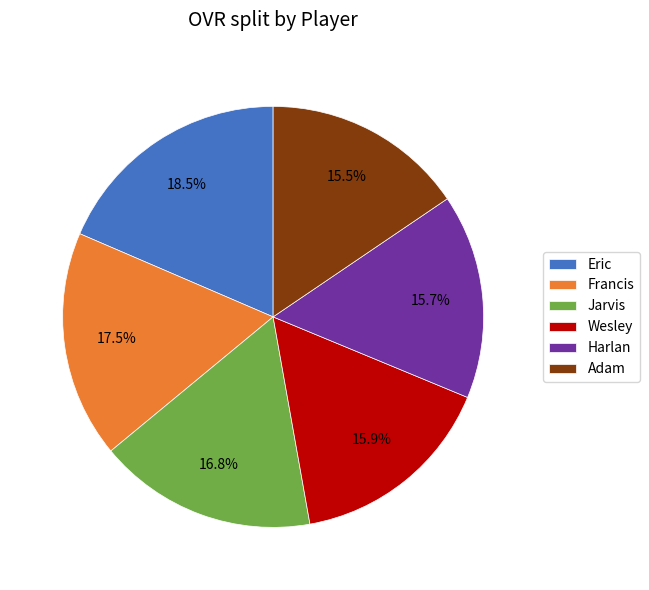

To the nearest percent, what is the difference between the Francis and Wesley slice percentages?

2%